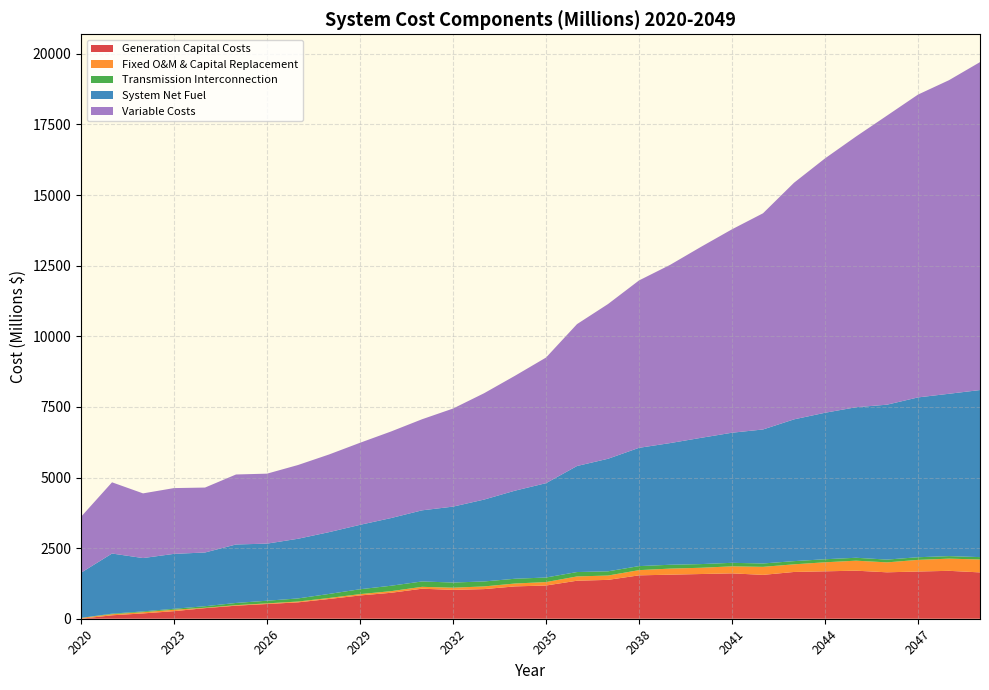

Reading left to right, extract all data points from this chart.

Generation Capital Costs: 2020=0.0	2021=121.5	2022=188.3	2023=268.4	2024=374.4	2025=462.1	2026=520.8	2027=580.2	2028=699.0	2029=824.1	2030=918.6	2031=1062.7	2032=1021.4	2033=1048.7	2034=1144.8	2035=1176.4	2036=1345.7	2037=1375.8	2038=1535.7	2039=1559.6	2040=1583.0	2041=1606.3	2042=1552.6	2043=1655.7	2044=1678.8	2045=1701.1	2046=1643.8	2047=1671.4	2048=1696.0	2049=1640.6
Fixed O&M & Capital Replacement: 2020=29.7	2021=38.0	2022=43.2	2023=50.5	2024=13.3	2025=18.1	2026=22.5	2027=28.6	2028=35.4	2029=47.6	2030=57.6	2031=66.9	2032=77.7	2033=95.1	2034=102.3	2035=121.3	2036=151.9	2037=153.6	2038=184.7	2039=214.9	2040=221.3	2041=248.9	2042=284.7	2043=270.5	2044=319.4	2045=354.6	2046=351.7	2047=412.3	2048=431.7	2049=456.6
Transmission Interconnection: 2020=0.0	2021=20.4	2022=27.9	2023=33.9	2024=55.6	2025=78.3	2026=94.3	2027=110.0	2028=143.3	2029=172.5	2030=191.9	2031=190.0	2032=182.5	2033=175.4	2034=168.6	2035=161.9	2036=155.4	2037=149.0	2038=142.7	2039=136.4	2040=130.3	2041=124.4	2042=118.7	2043=113.2	2044=108.0	2045=103.1	2046=98.5	2047=93.8	2048=89.3	2049=84.8
System Net Fuel: 2020=1599.0	2021=2128.7	2022=1888.5	2023=1943.6	2024=1901.9	2025=2070.4	2026=2021.3	2027=2112.4	2028=2187.6	2029=2280.2	2030=2396.1	2031=2518.0	2032=2687.6	2033=2898.5	2034=3118.8	2035=3339.6	2036=3754.4	2037=3985.5	2038=4187.7	2039=4307.3	2040=4469.9	2041=4605.9	2042=4744.5	2043=5019.0	2044=5186.3	2045=5328.9	2046=5484.3	2047=5658.3	2048=5747.9	2049=5914.4
Variable Costs: 2020=1980.4	2021=2521.3	2022=2290.2	2023=2329.1	2024=2298.9	2025=2478.2	2026=2477.2	2027=2611.3	2028=2749.4	2029=2905.0	2030=3064.9	2031=3224.3	2032=3472.1	2033=3764.7	2034=4068.1	2035=4447.2	2036=5023.3	2037=5477.5	2038=5926.3	2039=6308.2	2040=6762.1	2041=7202.4	2042=7654.1	2043=8377.2	2044=9005.4	2045=9584.4	2046=10235.3	2047=10721.6	2048=11102.4	2049=11610.4